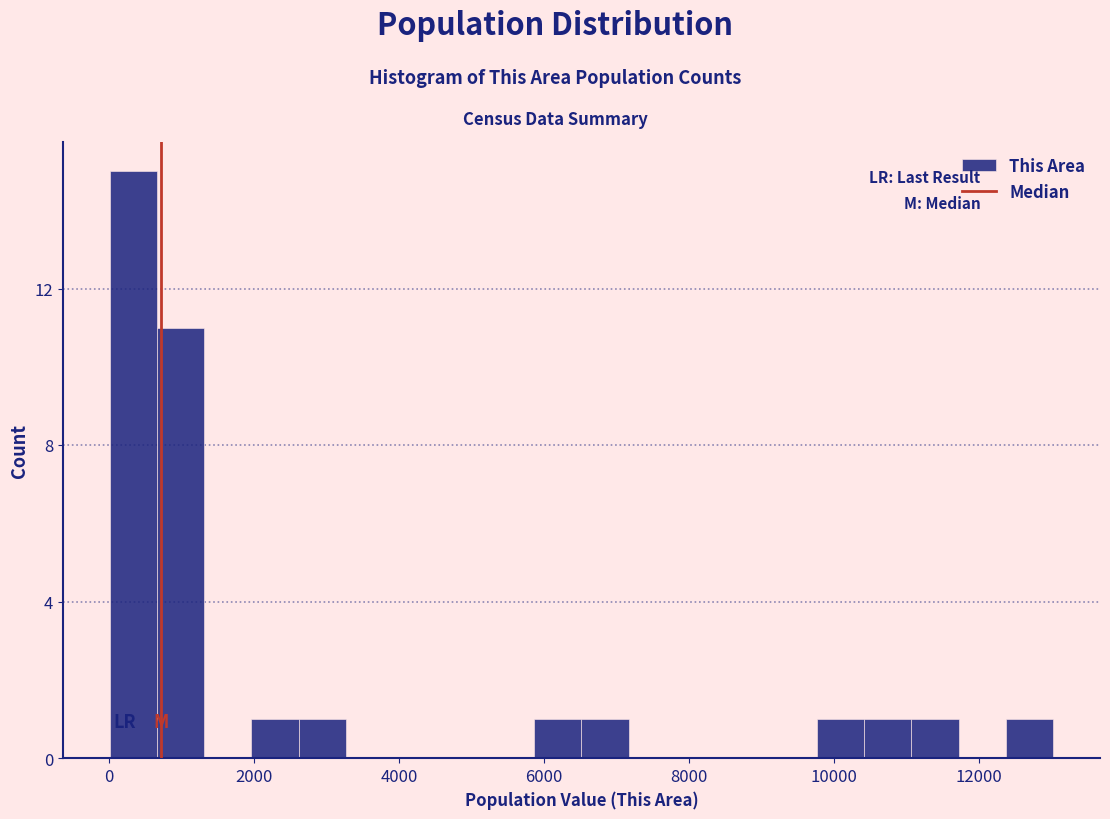

Read against the x-axis, roughly where is the centre of the tallest bar?

400